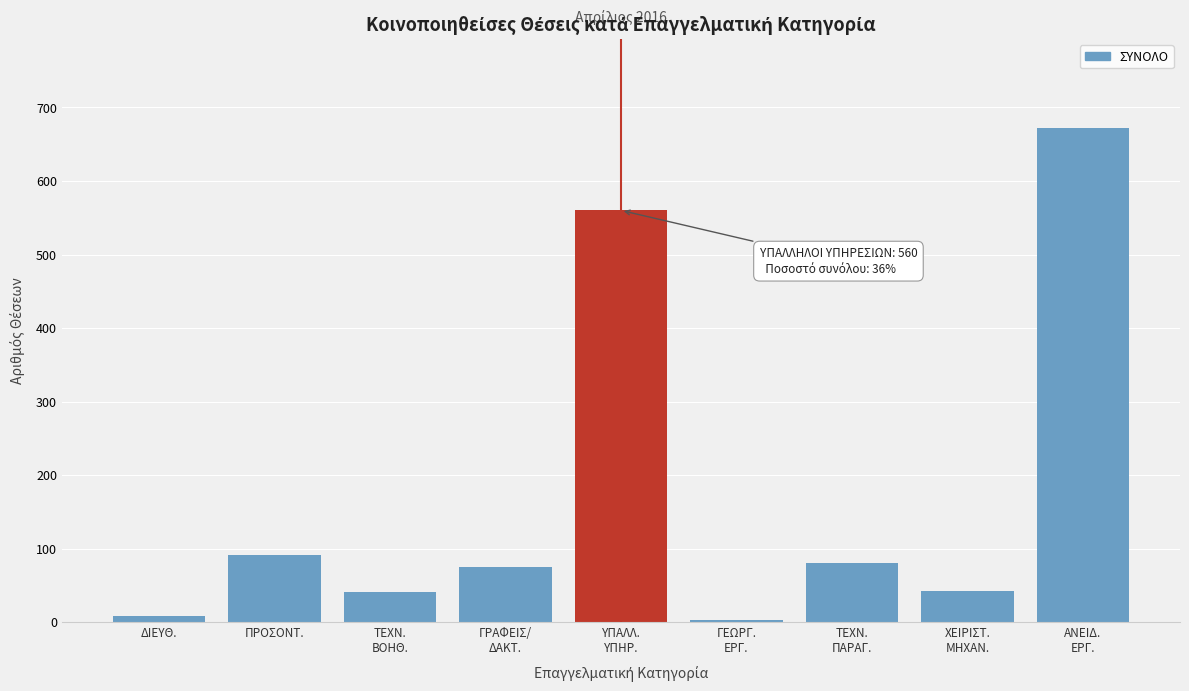

What is the difference between the maximum and minimum values?

669